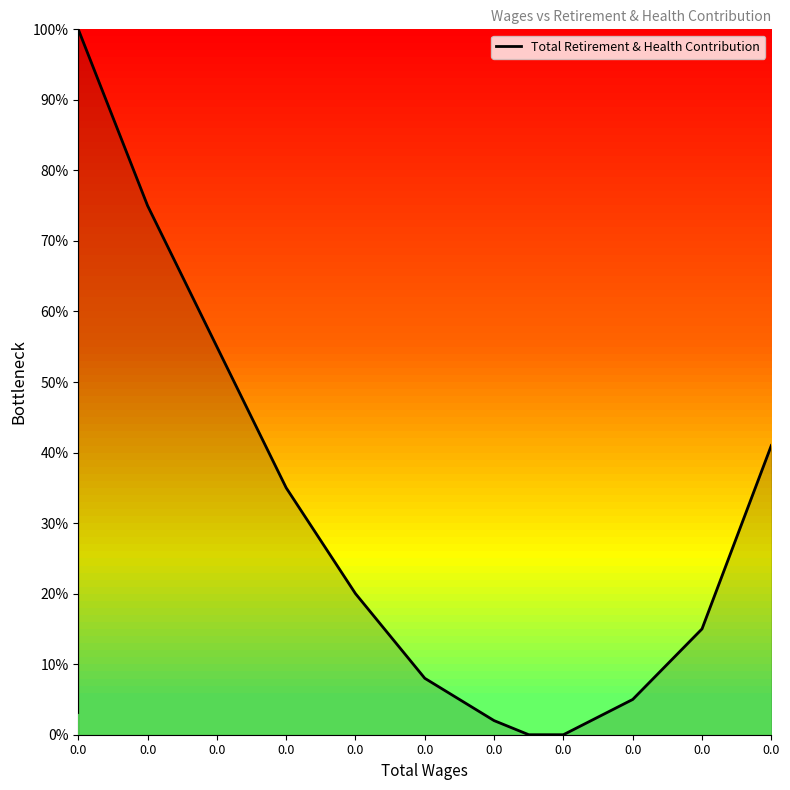

What is the maximum value shown in the chart?

100